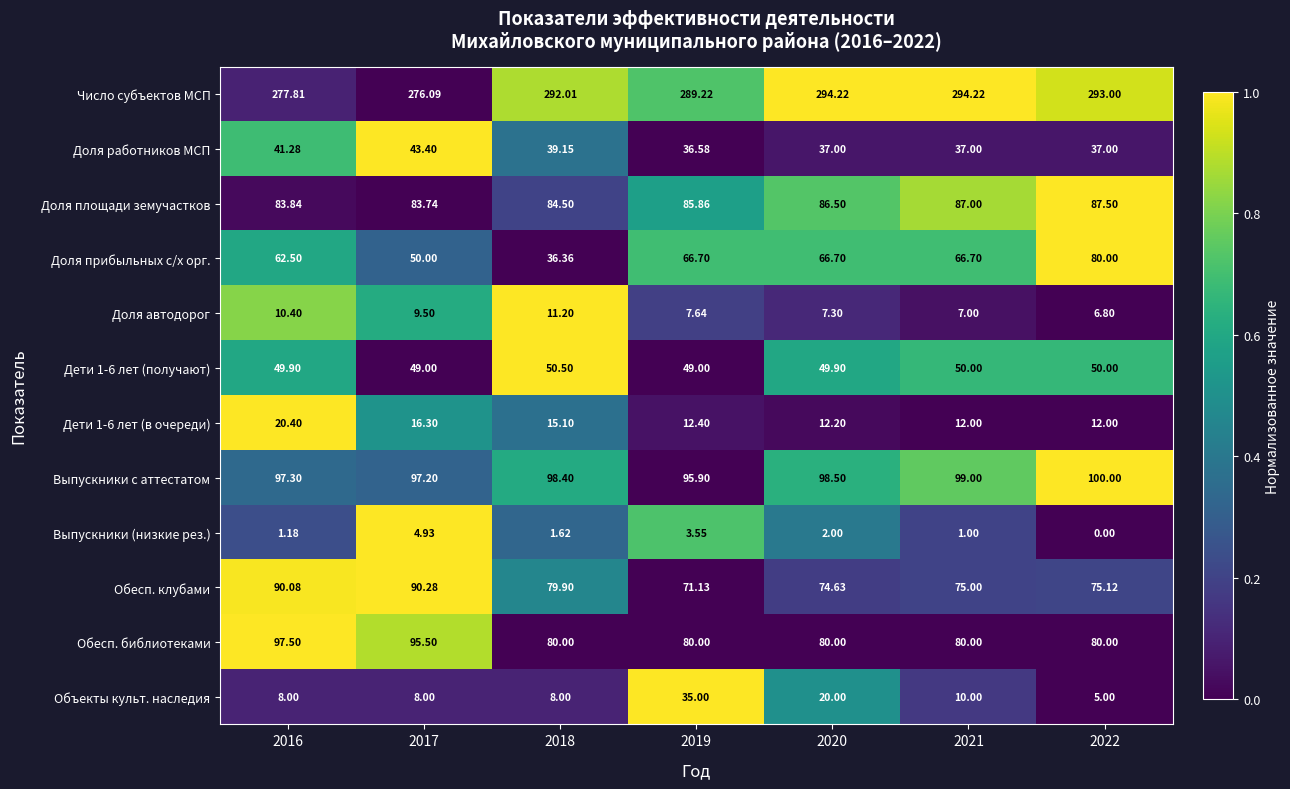

Which series has the largest range (max minus min)?

Доля прибыльных с/х орг.